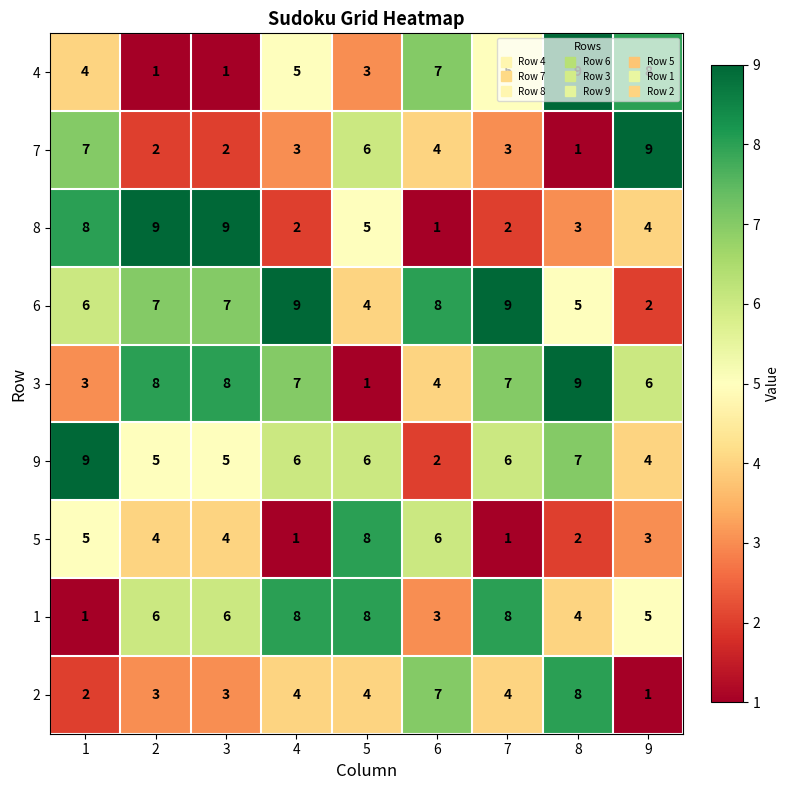

Is it true that 2 equals 7 at 5?

False